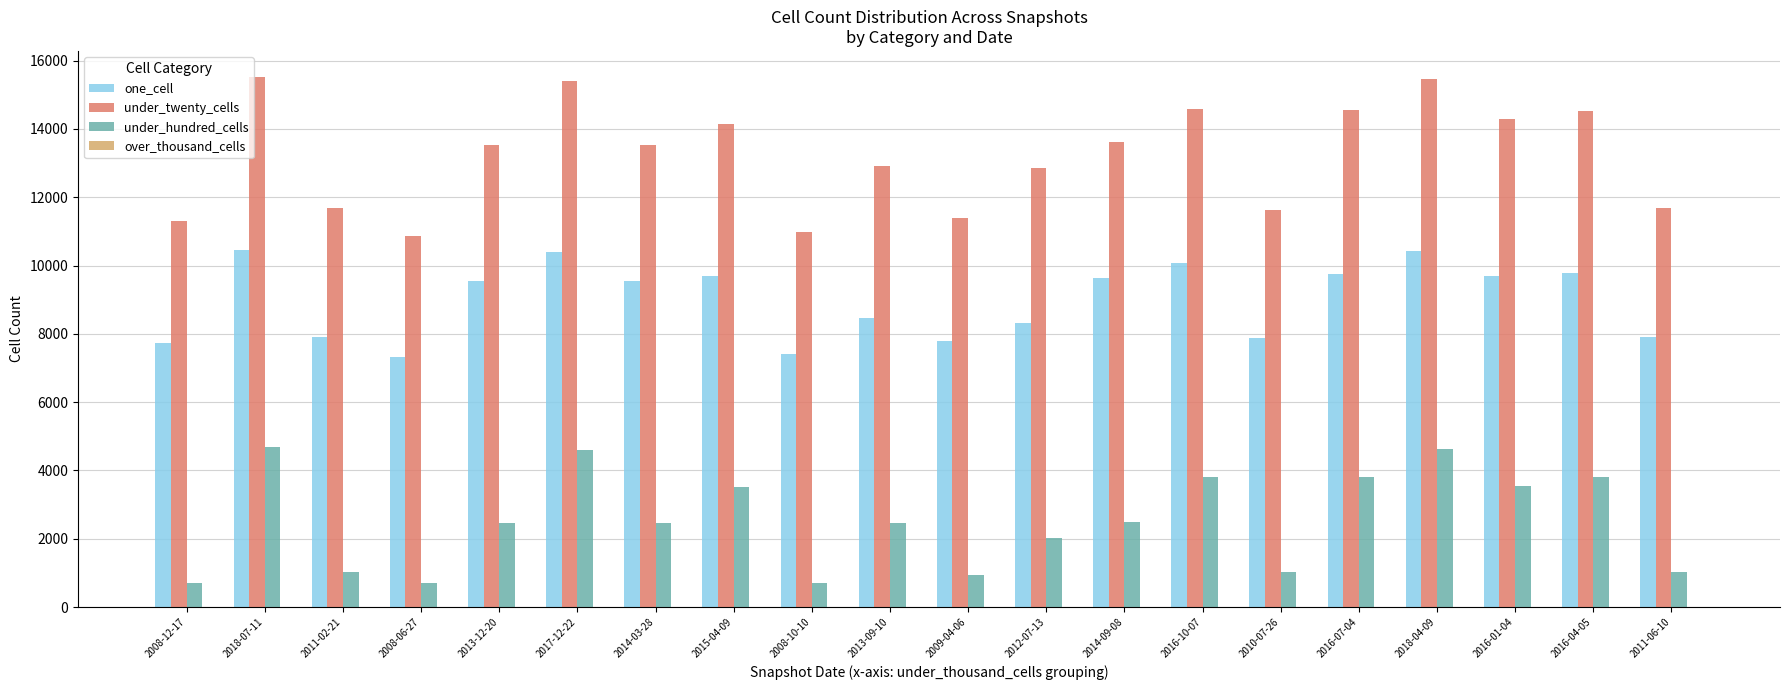

Is it true that under_twenty_cells equals 15509 at 2018-07-11?

True